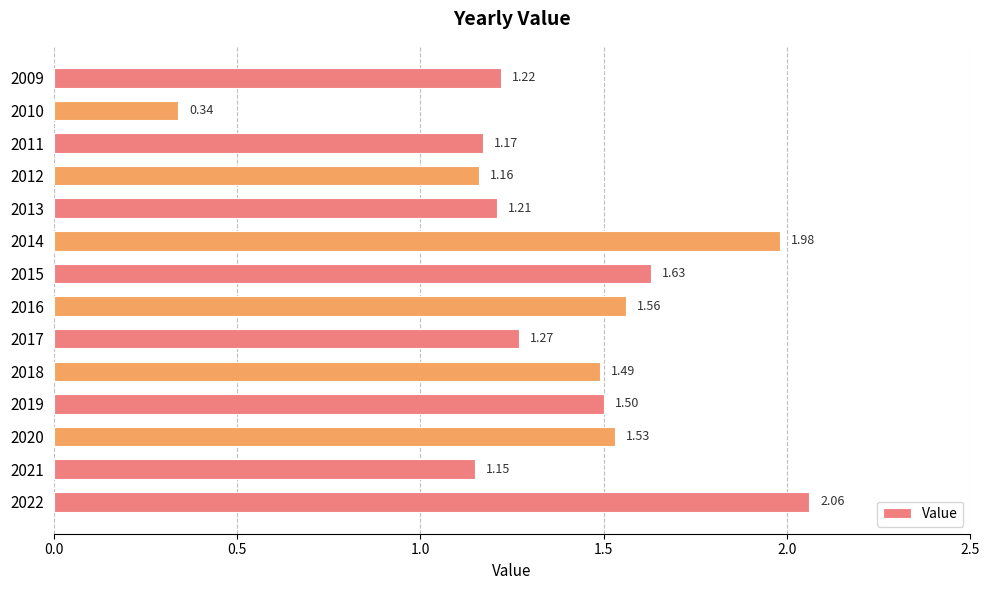

Which has a higher value, 2010 or 2018?

2018